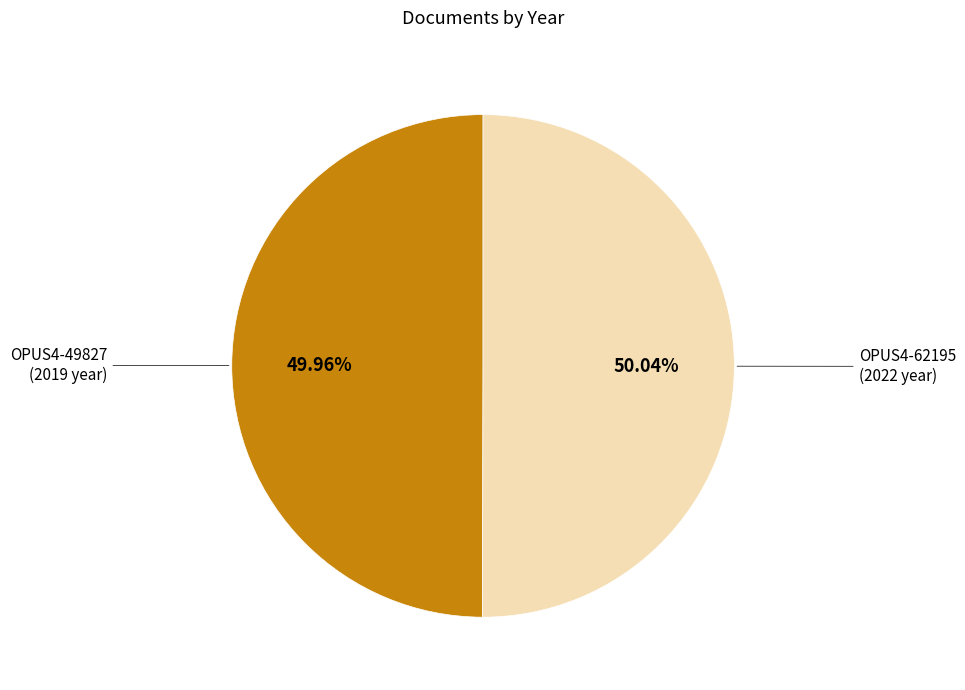

What is the ratio of the value at OPUS4-62195 to the value at OPUS4-49827?

1.0